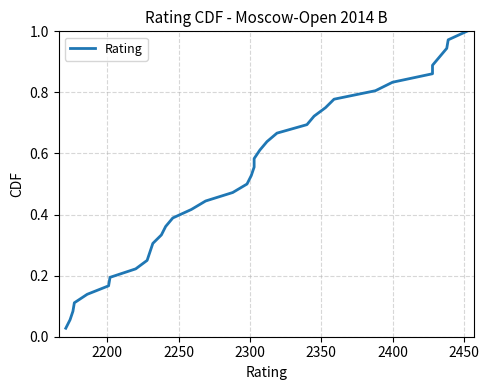

What is the average value?

0.5